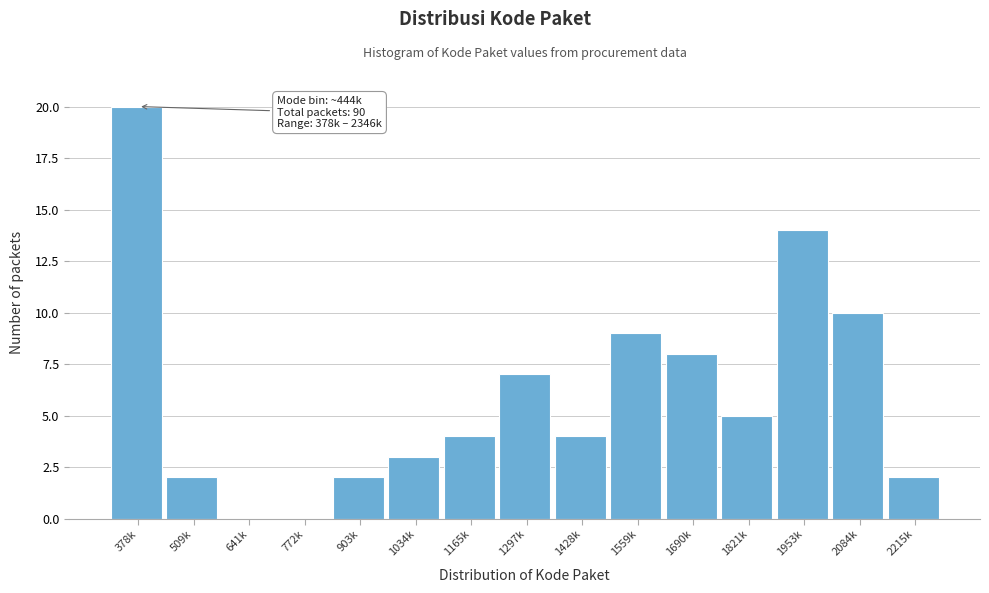

Reading right to left, what are all the values shown in this chart?

2215k=2	2084k=10	1953k=14	1821k=5	1690k=8	1559k=9	1428k=4	1297k=7	1165k=4	1034k=3	903k=2	772k=0	641k=0	509k=2	378k=20